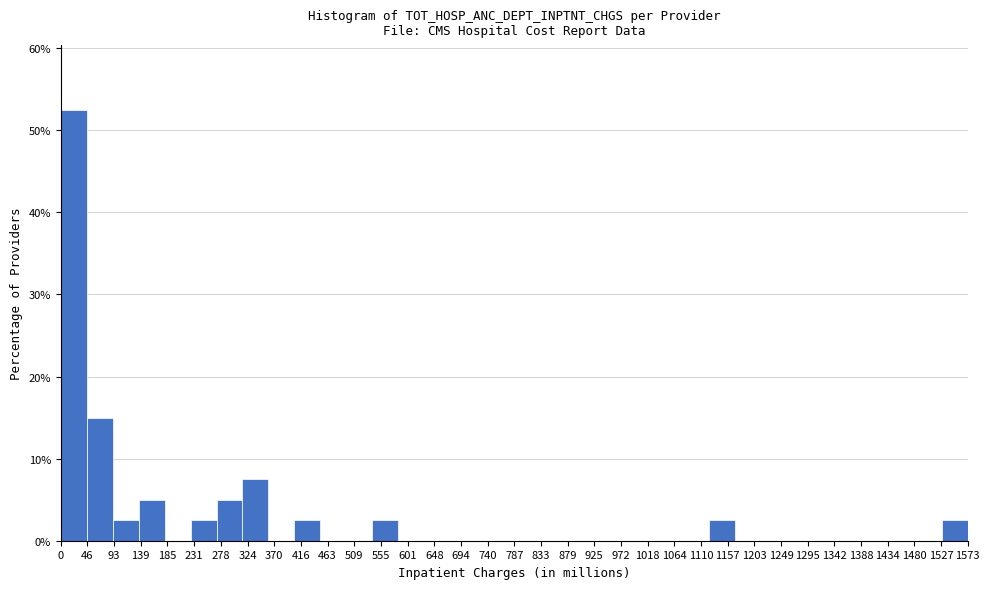

Reading left to right, list every bar in this chart as the range it spans on the x-axis followed by its height. Neither the bar edges nor the heights are printed on the chart, so give them approximately, as read against the axes.

0 to 45: 53
45 to 90: 15
90 to 135: 3
135 to 180: 5
180 to 225: 0
225 to 270: 3
270 to 315: 5
315 to 360: 8
360 to 405: 0
405 to 450: 3
450 to 495: 0
495 to 540: 0
540 to 585: 3
585 to 630: 0
630 to 675: 0
675 to 720: 0
720 to 765: 0
765 to 810: 0
810 to 855: 0
855 to 900: 0
900 to 945: 0
945 to 990: 0
990 to 1035: 0
1035 to 1080: 0
1080 to 1125: 0
1125 to 1170: 3
1170 to 1215: 0
1215 to 1260: 0
1260 to 1305: 0
1305 to 1350: 0
1350 to 1395: 0
1395 to 1440: 0
1440 to 1485: 0
1485 to 1530: 0
1530 to 1575: 3